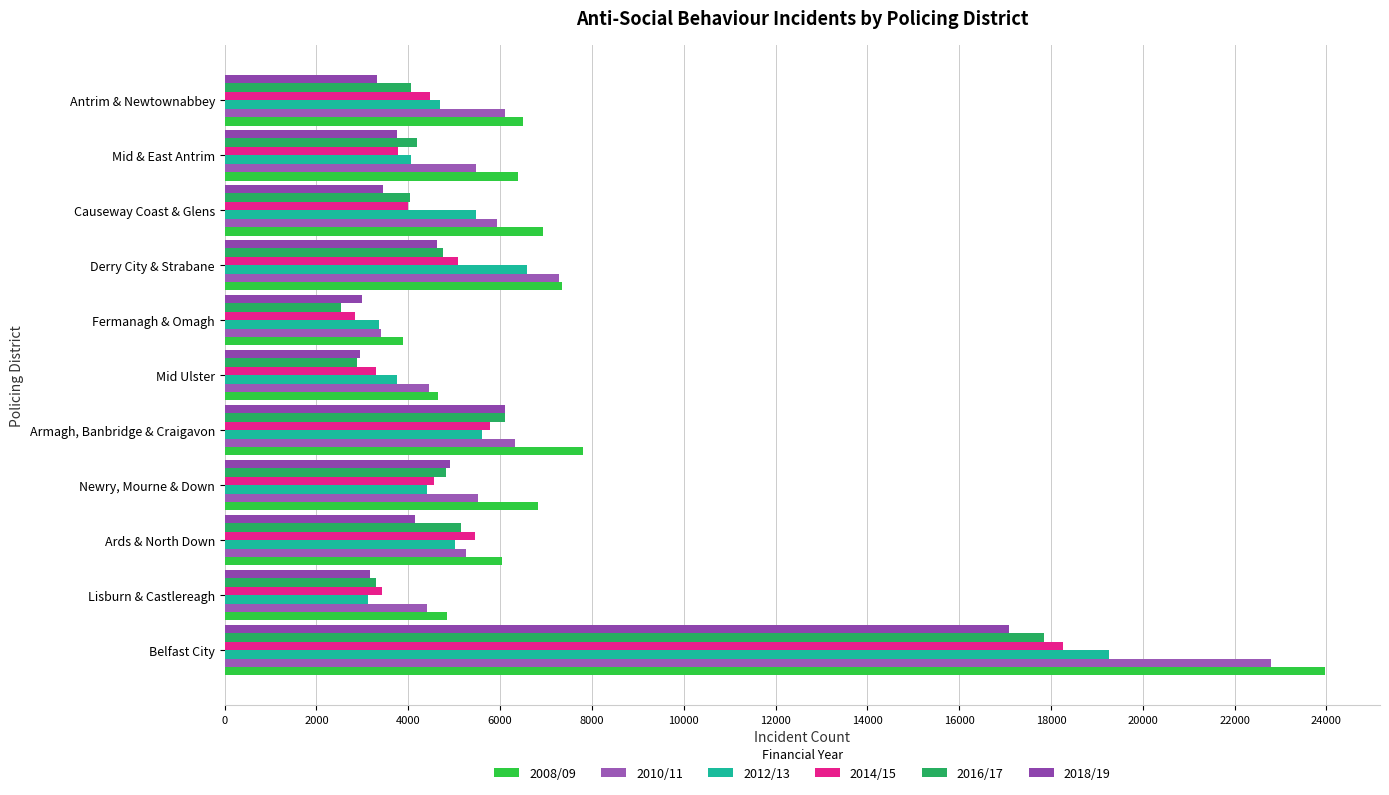

Count the number of data series in this chart.

6